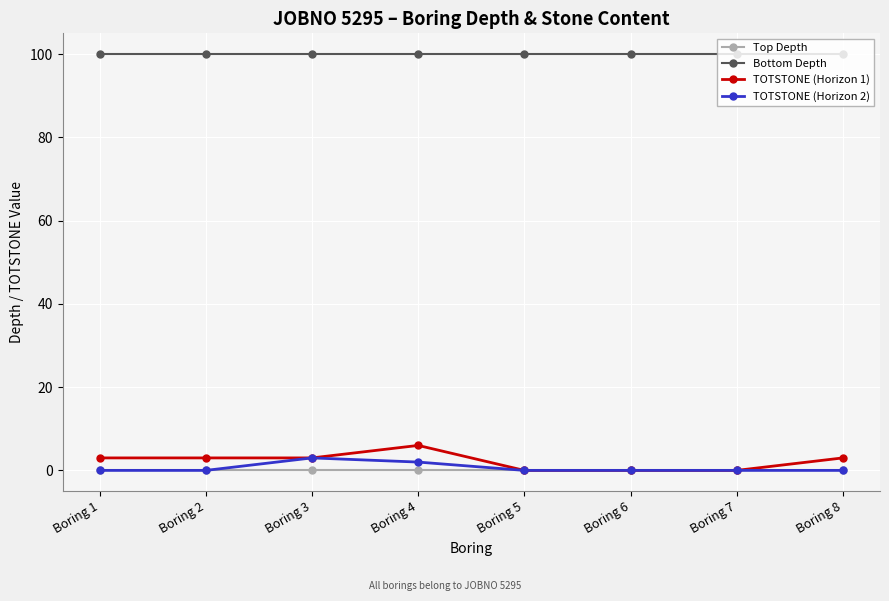

True or false: Bottom Depth and TOTSTONE (Horizon 1) intersect in this chart.

False